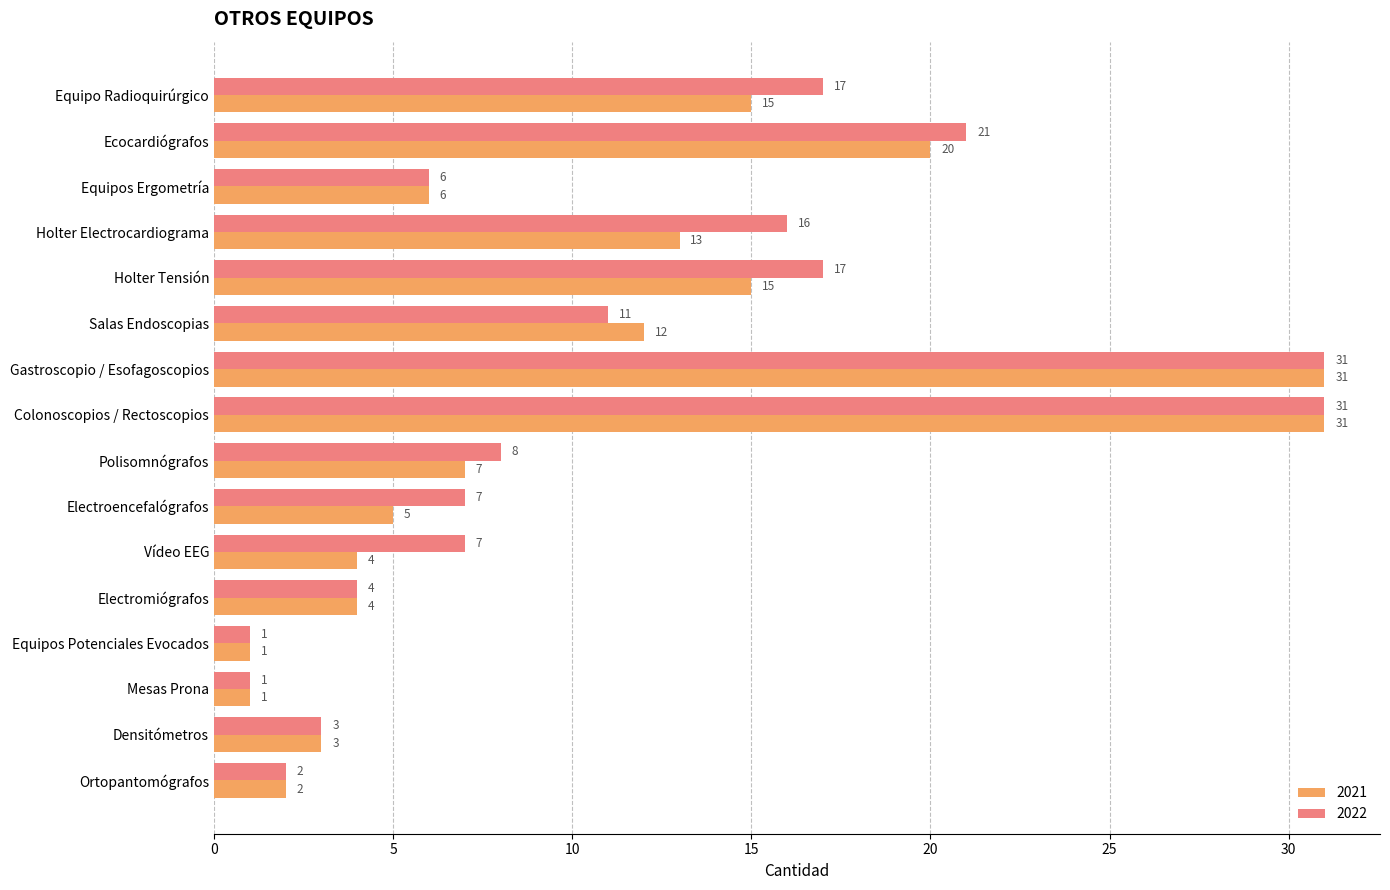

Between Electroencefalógrafos and Densitómetros, which series saw the biggest shift?

2022